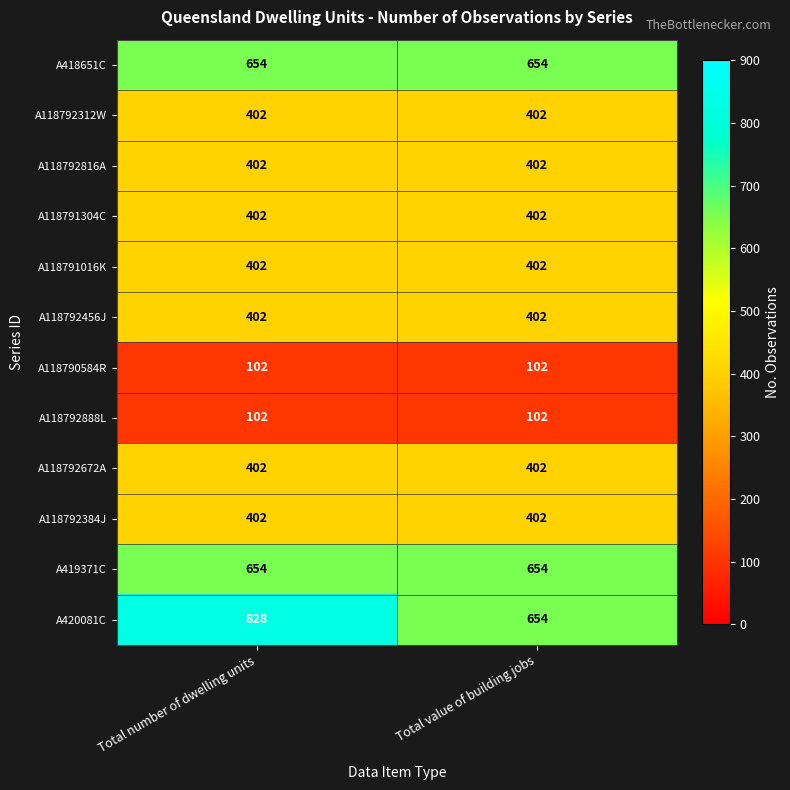

What is the sum of all A118792384J values?

804